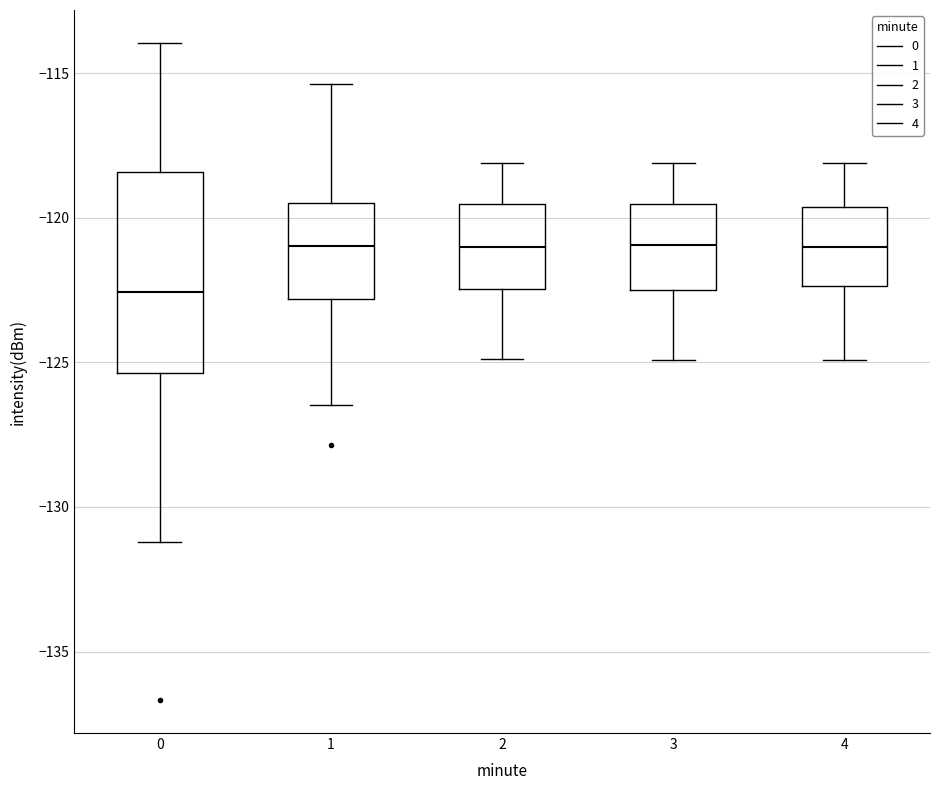

Comparing the boxes themselves (not the whiskers), which one is the tallest?

0